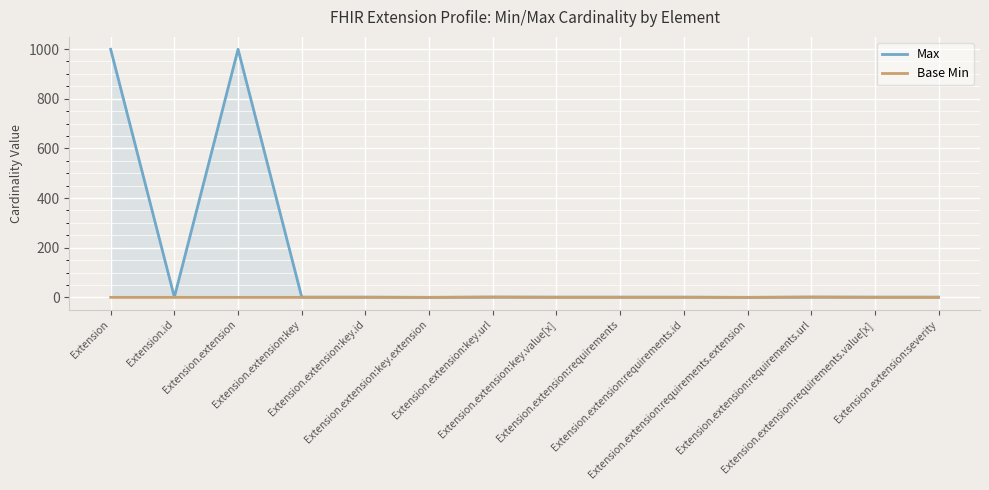

The Base Min series shows 0 at Extension.extension:key.id. True or false?

True